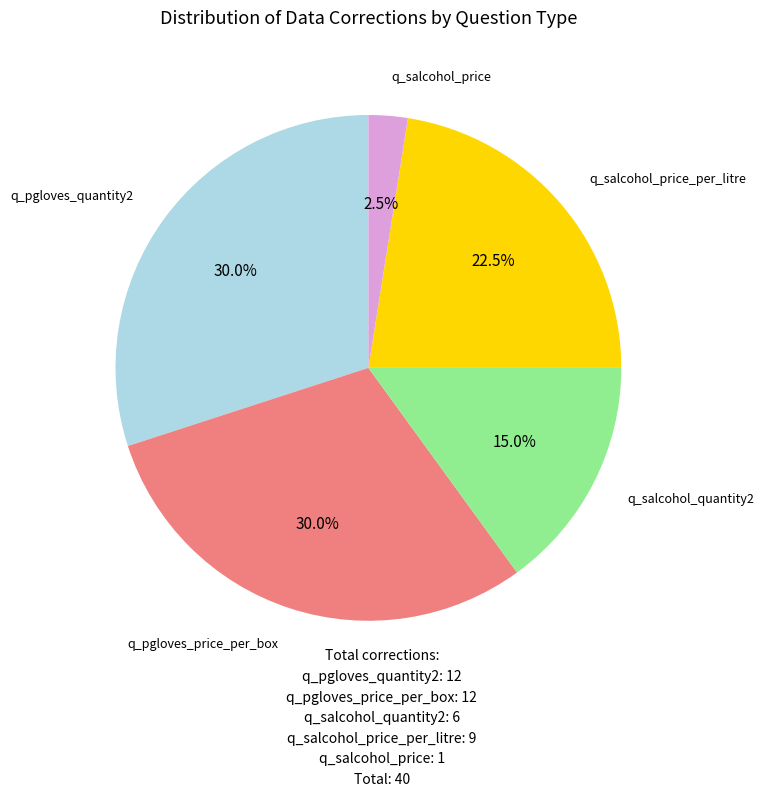

Is there a majority slice in this chart?

No